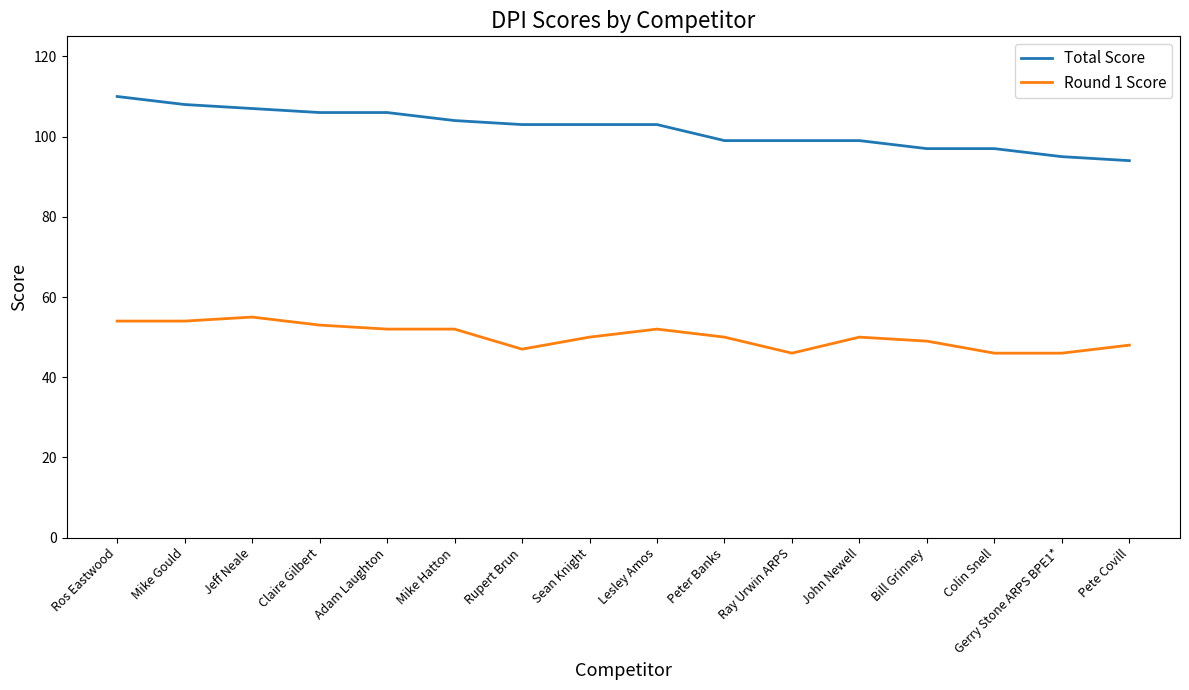

Reading left to right, extract all data points from this chart.

Total Score: Ros Eastwood=110	Mike Gould=108	Jeff Neale=107	Claire Gilbert=106	Adam Laughton=106	Mike Hatton=104	Rupert Brun=103	Sean Knight=103	Lesley Amos=103	Peter Banks=99	Ray Urwin ARPS=99	John Newell=99	Bill Grinney=97	Colin Snell=97	Gerry Stone ARPS BPE1*=95	Pete Covill=94
Round 1 Score: Ros Eastwood=54	Mike Gould=54	Jeff Neale=55	Claire Gilbert=53	Adam Laughton=52	Mike Hatton=52	Rupert Brun=47	Sean Knight=50	Lesley Amos=52	Peter Banks=50	Ray Urwin ARPS=46	John Newell=50	Bill Grinney=49	Colin Snell=46	Gerry Stone ARPS BPE1*=46	Pete Covill=48